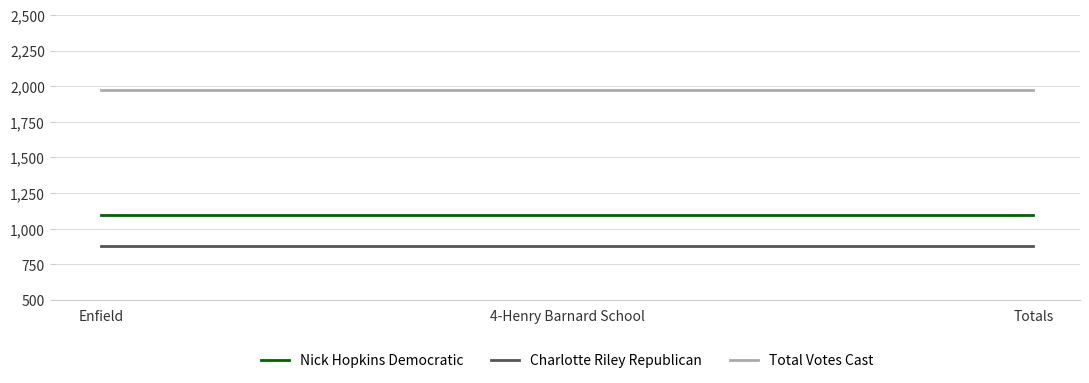

What is the difference between the highest and lowest values at Totals?

1095